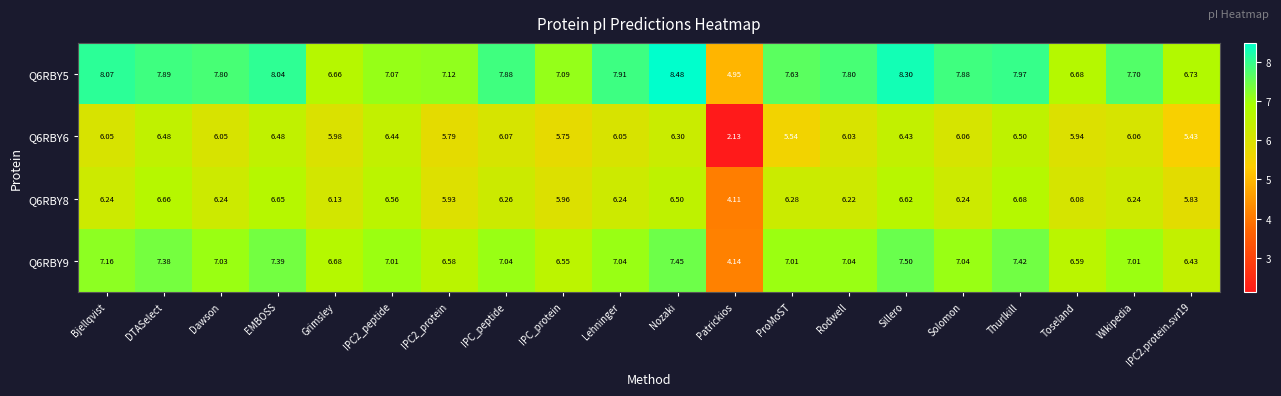

At which label is Q6RBY9 closest to 5?

Patrickios